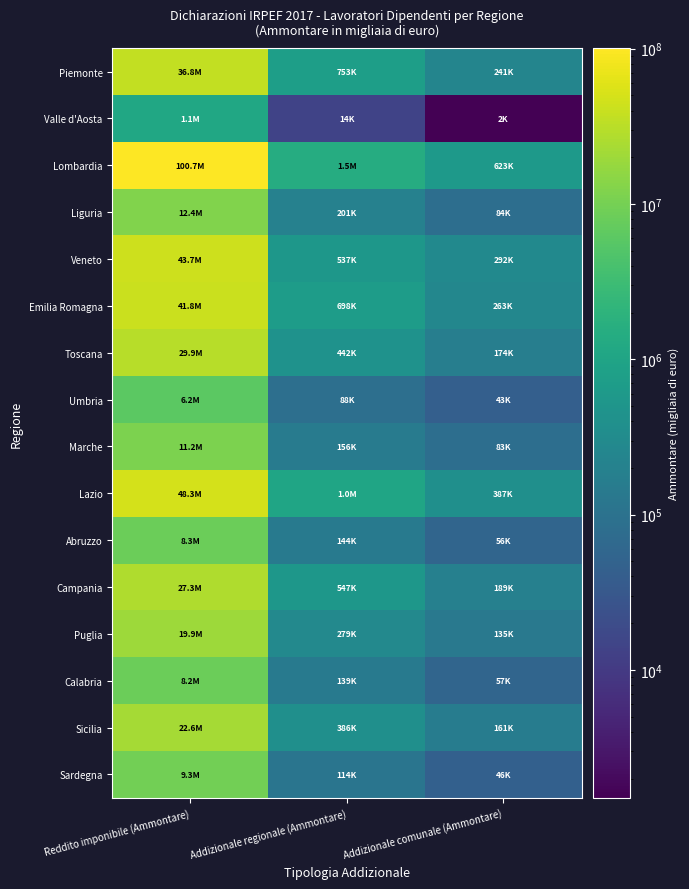

List the series in order of their peak value, highest first.

Lombardia, Lazio, Veneto, Emilia Romagna, Piemonte, Toscana, Campania, Sicilia, Puglia, Liguria, Marche, Sardegna, Abruzzo, Calabria, Umbria, Valle d'Aosta